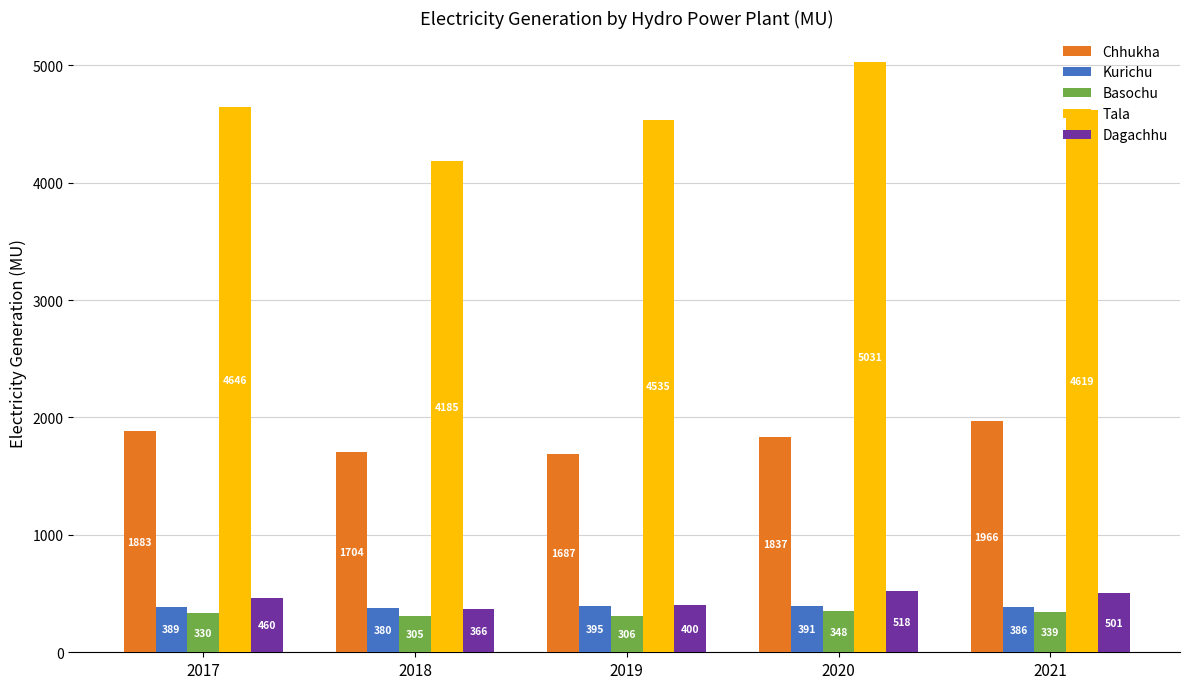

How many bars are there in each group?

5